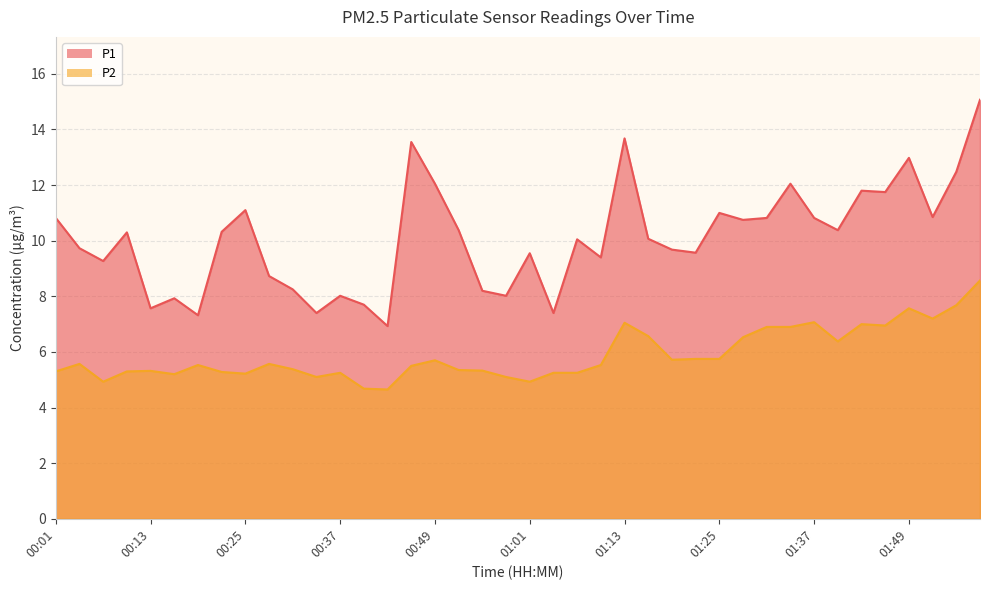

True or false: P2 has a value of 3.6 at 00:22.

False